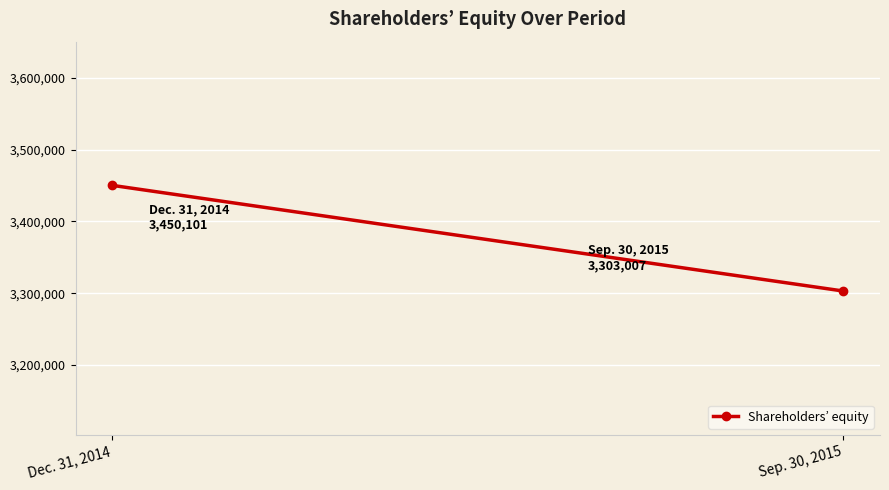

What is the difference between the maximum and minimum values?

147094